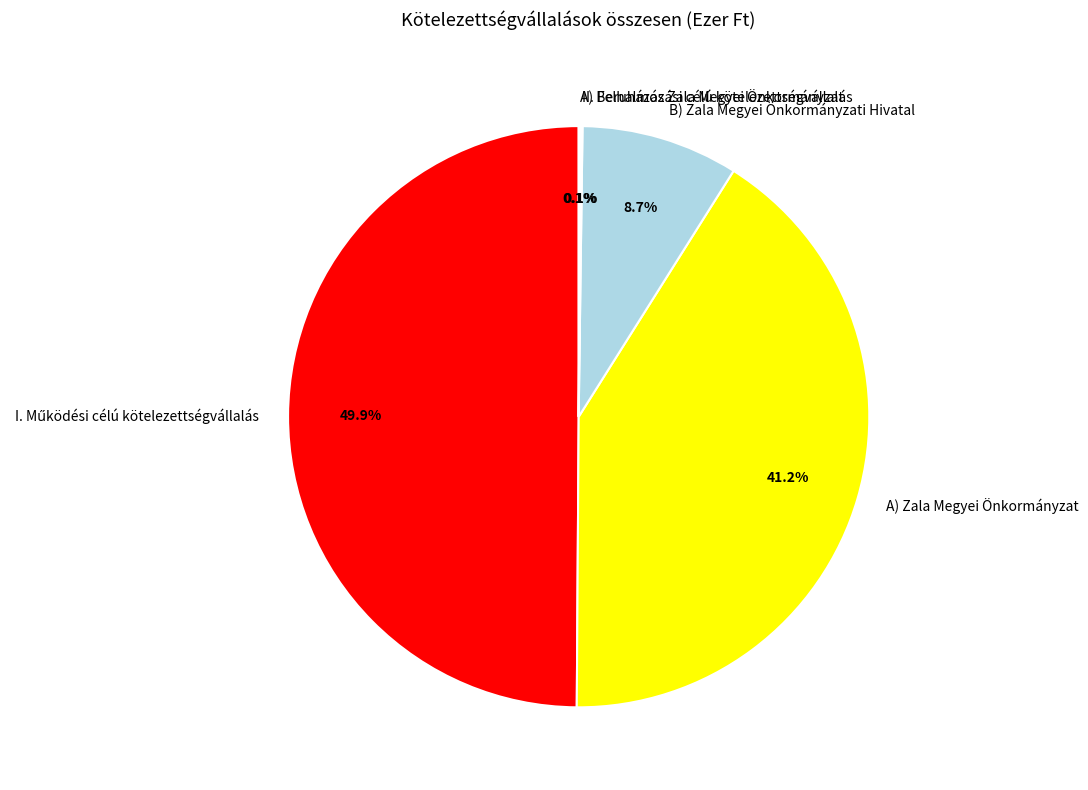

To the nearest percent, what is the difference between the largest and smallest slice percentages?

50%